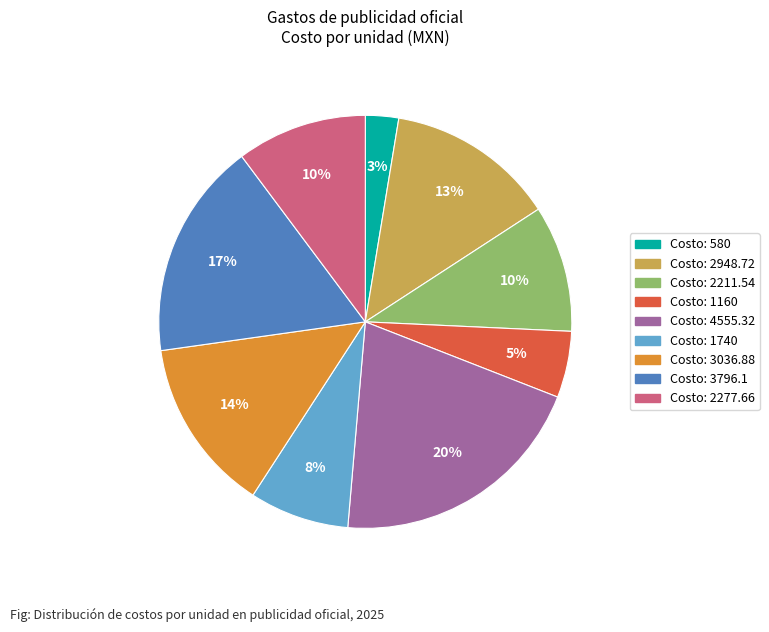

To the nearest percent, what is the combined percentage of Costo: 2211.54 and Costo: 1740?

18%